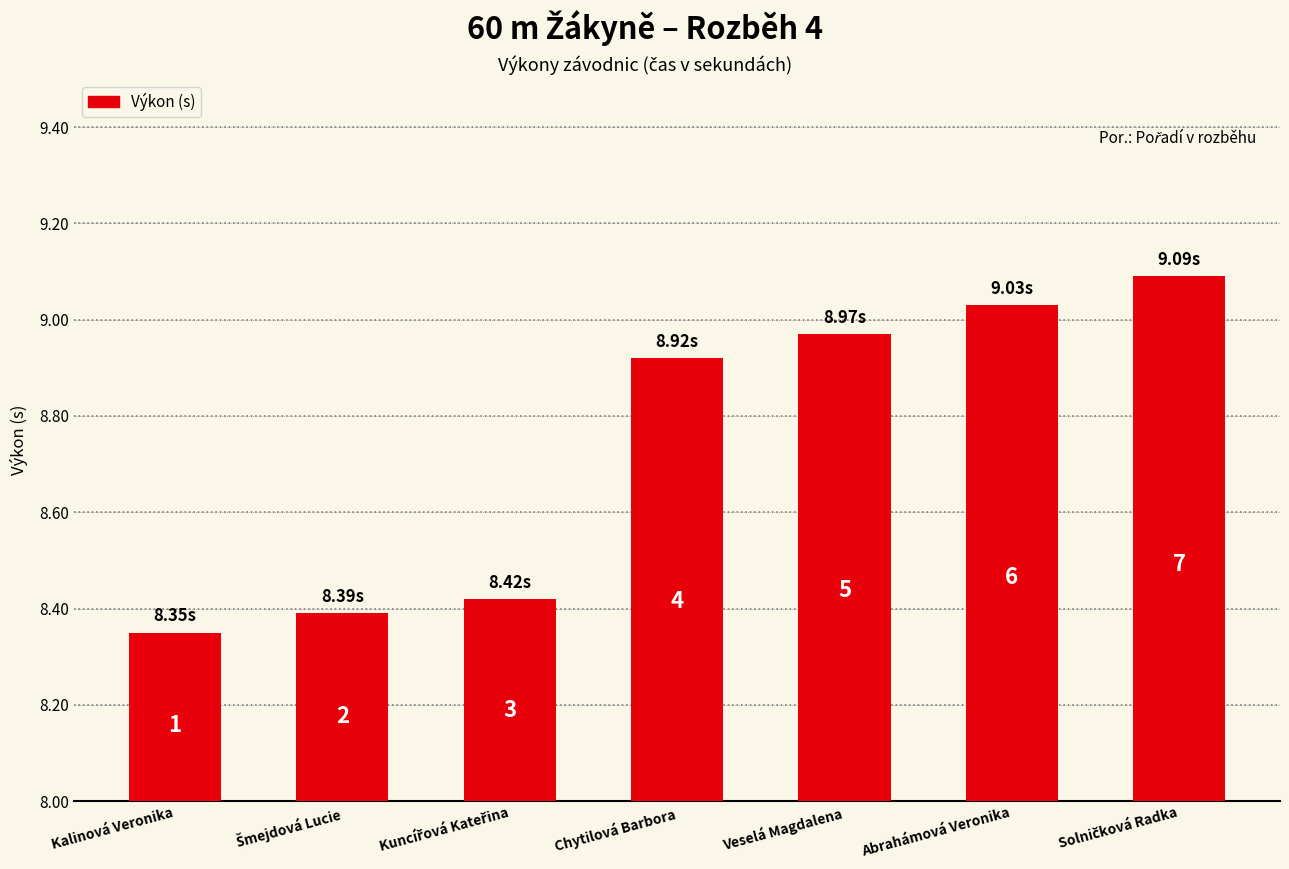

What is the value of the 7th bar from the left?

9.1